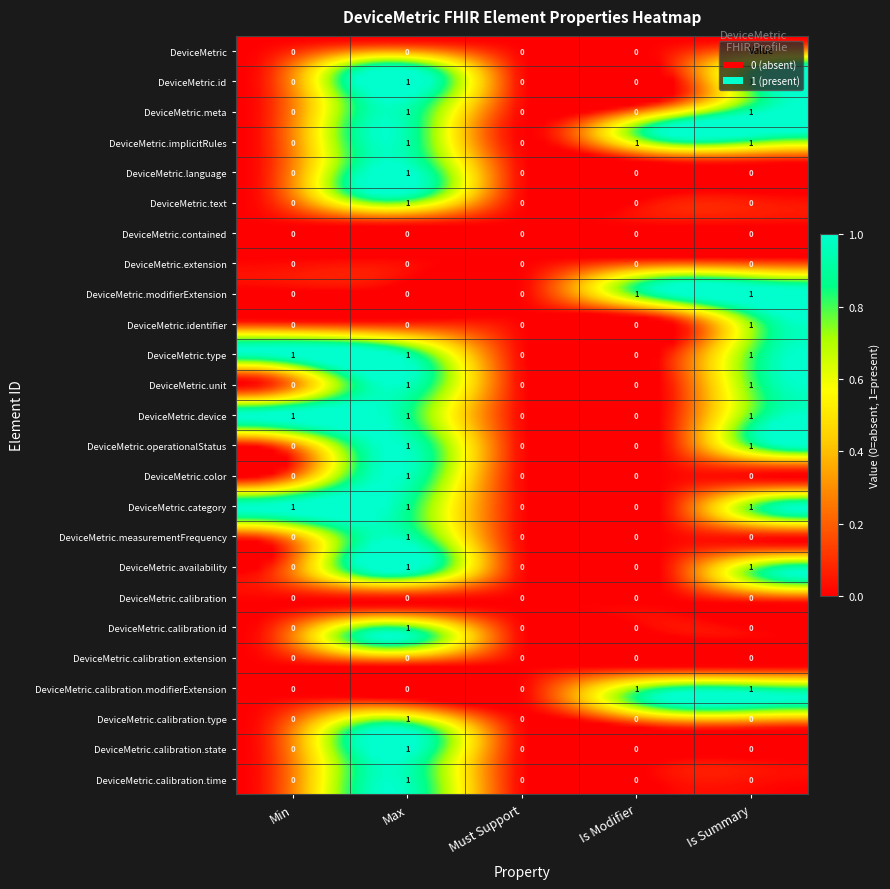

How many positive values does the Max series have?

17